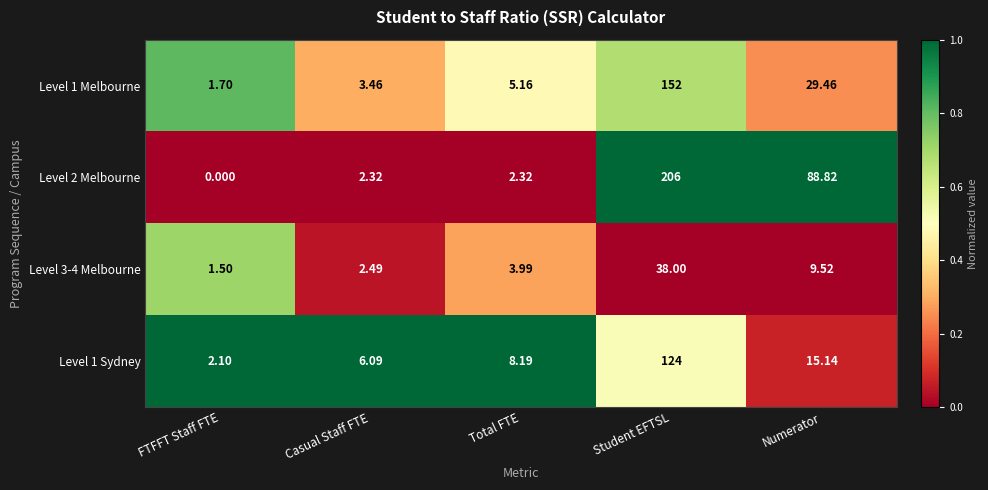

Rank the categories by Level 3-4 Melbourne value from highest to lowest.

Student EFTSL, Numerator, Total FTE, Casual Staff FTE, FTFFT Staff FTE